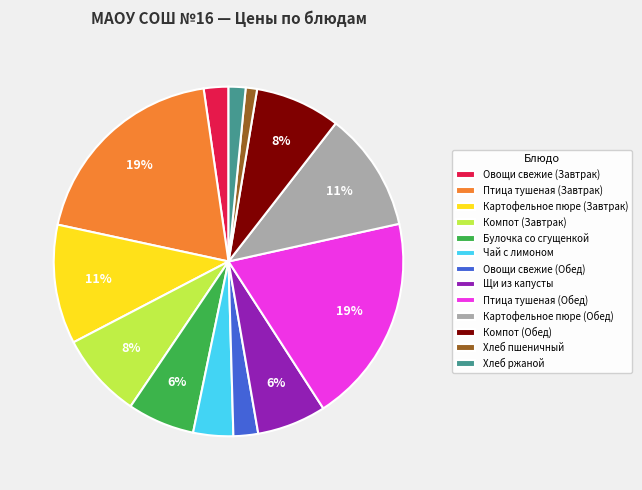

What percentage is the Овощи свежие (Обед) slice, to the nearest percent?

2%